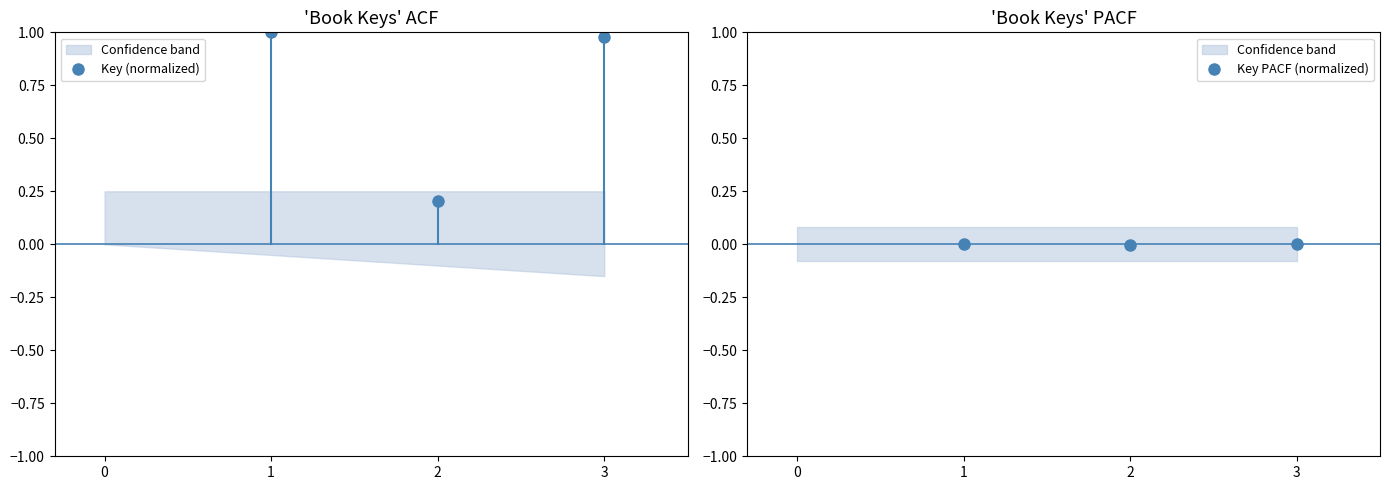

Which series changed the most between 1 and 2?

Key (normalized)